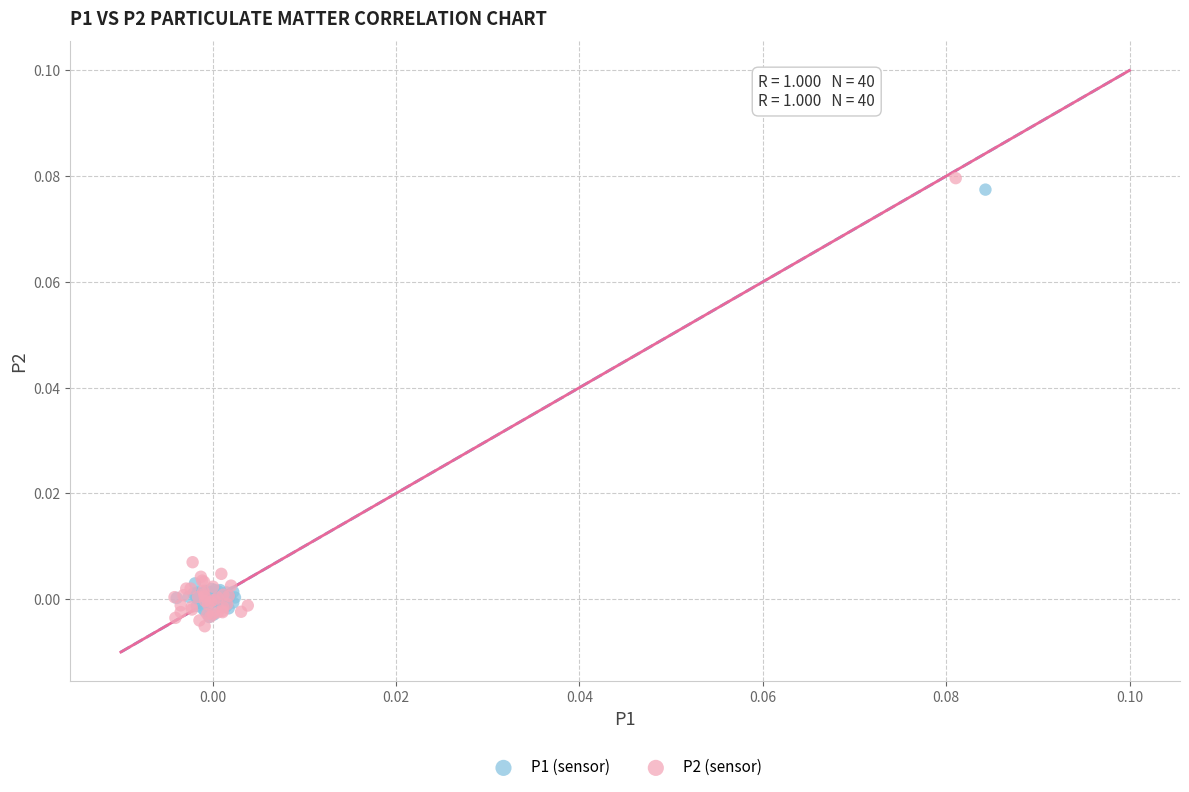

Which series has the largest Y range (max minus min)?

P2 (sensor)